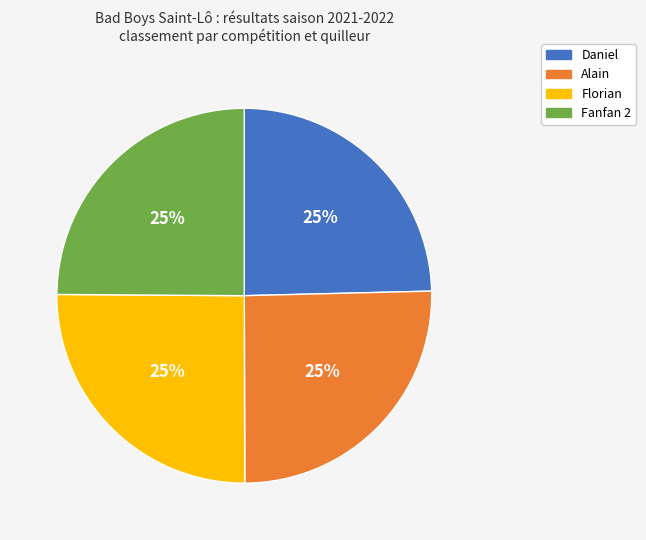

To the nearest percent, what percentage of the pie is Alain?

25%